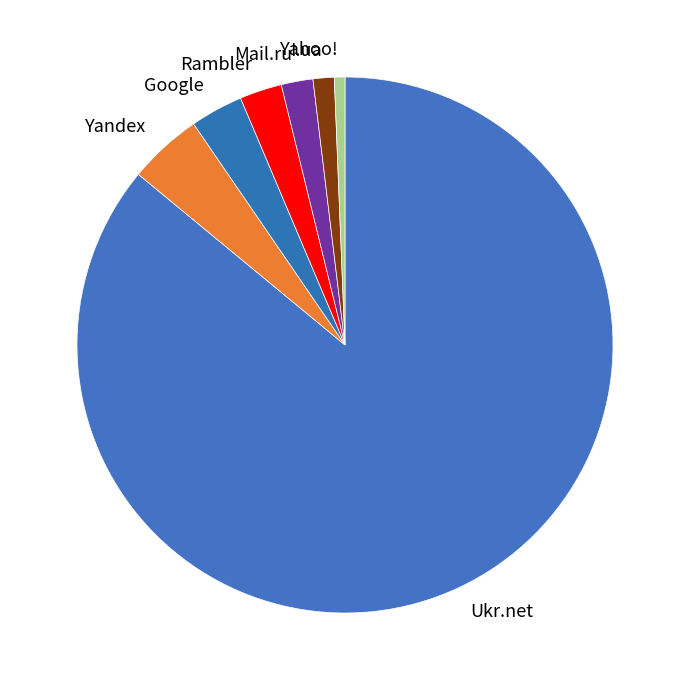

Is the sum of Yandex and Yahoo! greater than half?

No